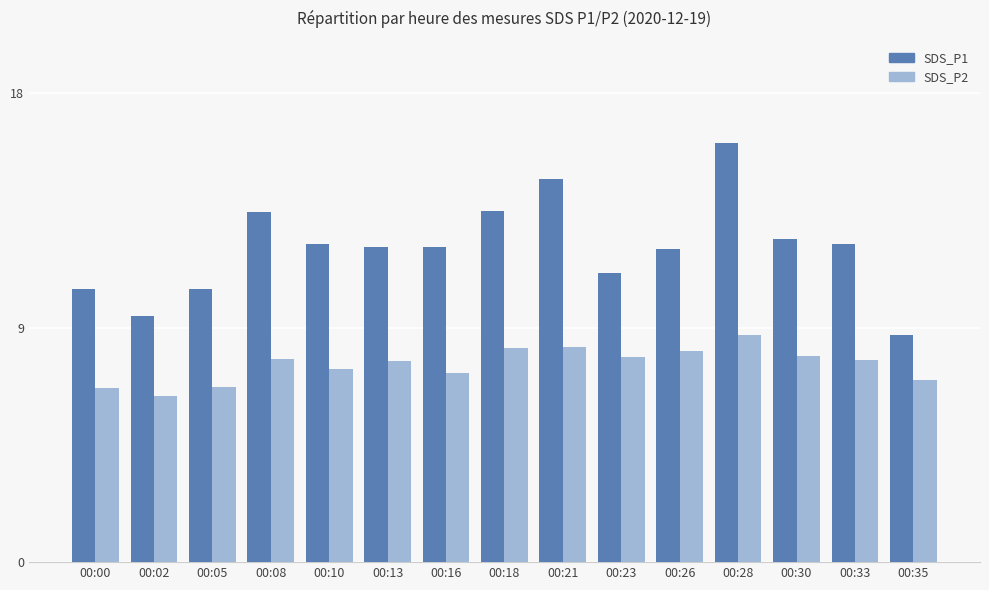

What is the sum of all SDS_P1 values?

180.9